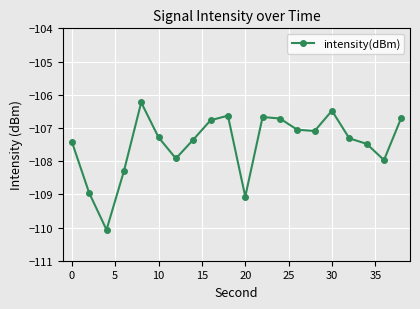

What is the value of the 19th point from the left?

-108.0